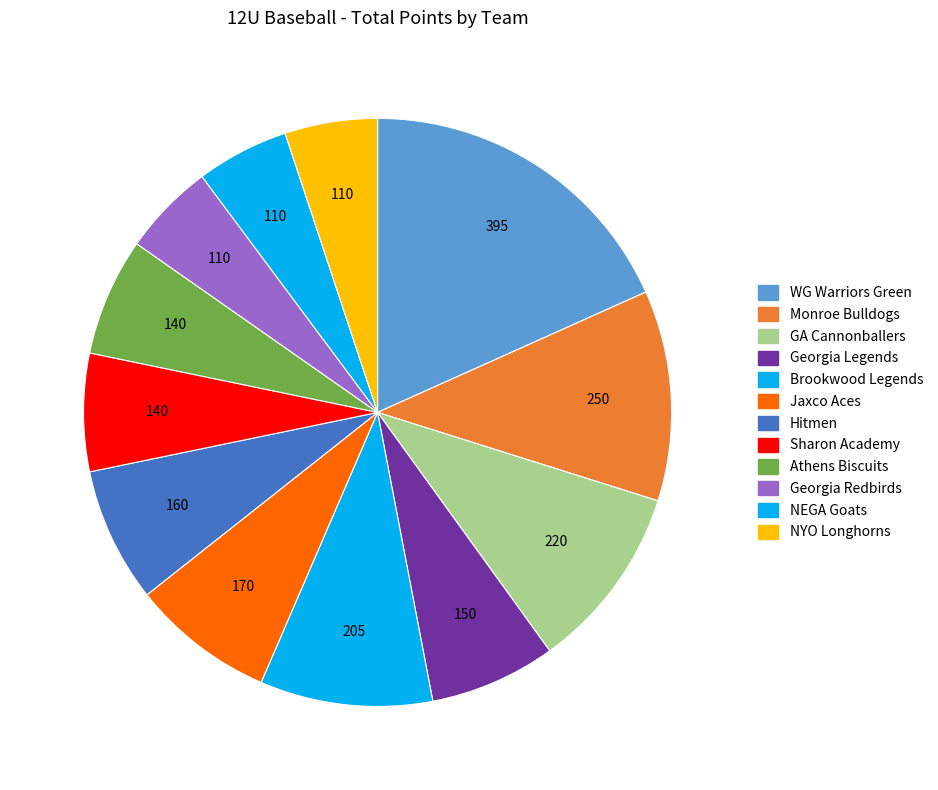

Is it true that WG Warriors Green is 18% of the pie?

True